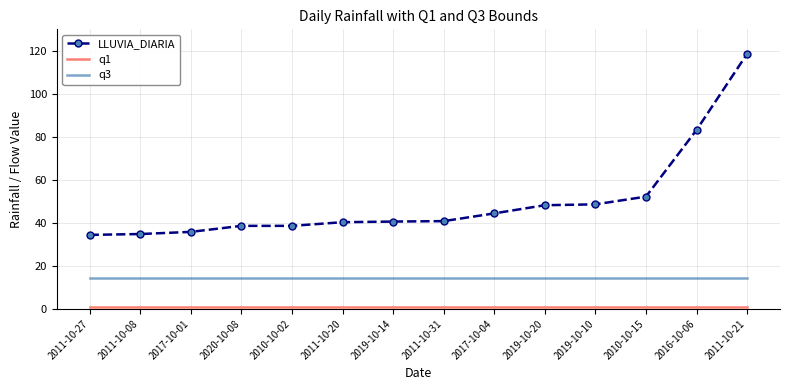

True or false: LLUVIA_DIARIA and q3 cross at least once.

False